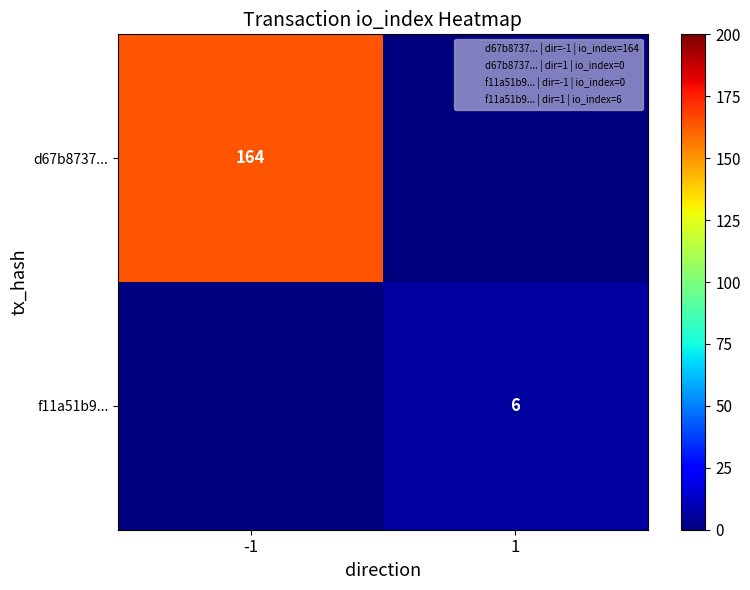

Is the value of f11a51b9... at 1 greater than the value of d67b8737... at -1?

No